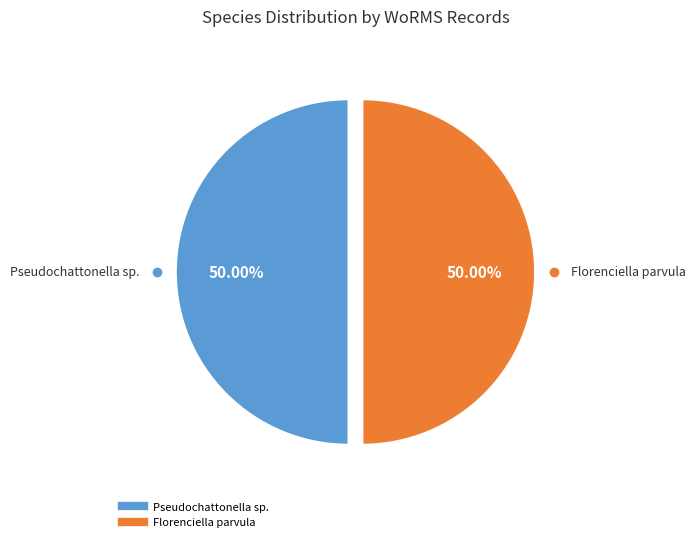

Count the number of slices in the pie.

2